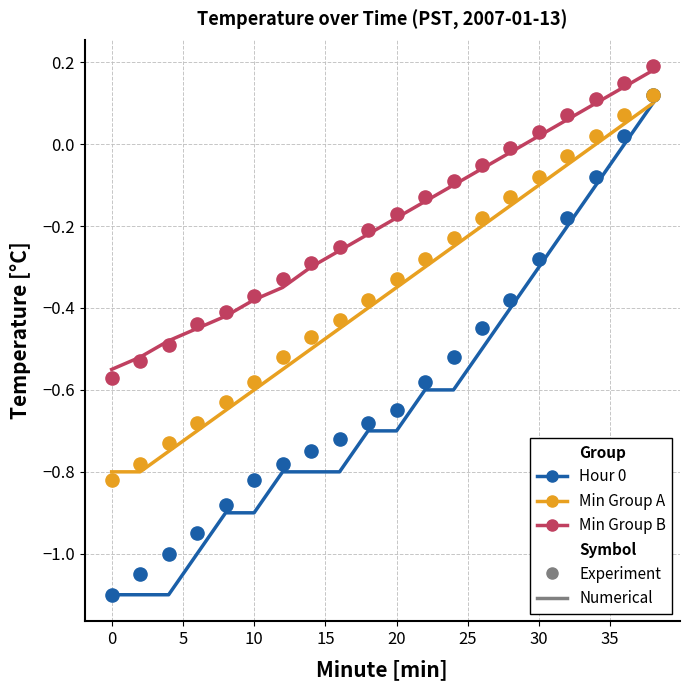

Which series has the widest spread of Y values?

Hour 0 (Experiment)